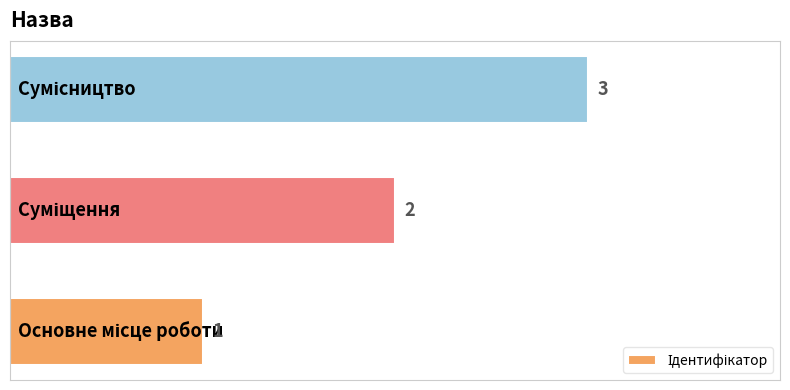

What is the average value?

2